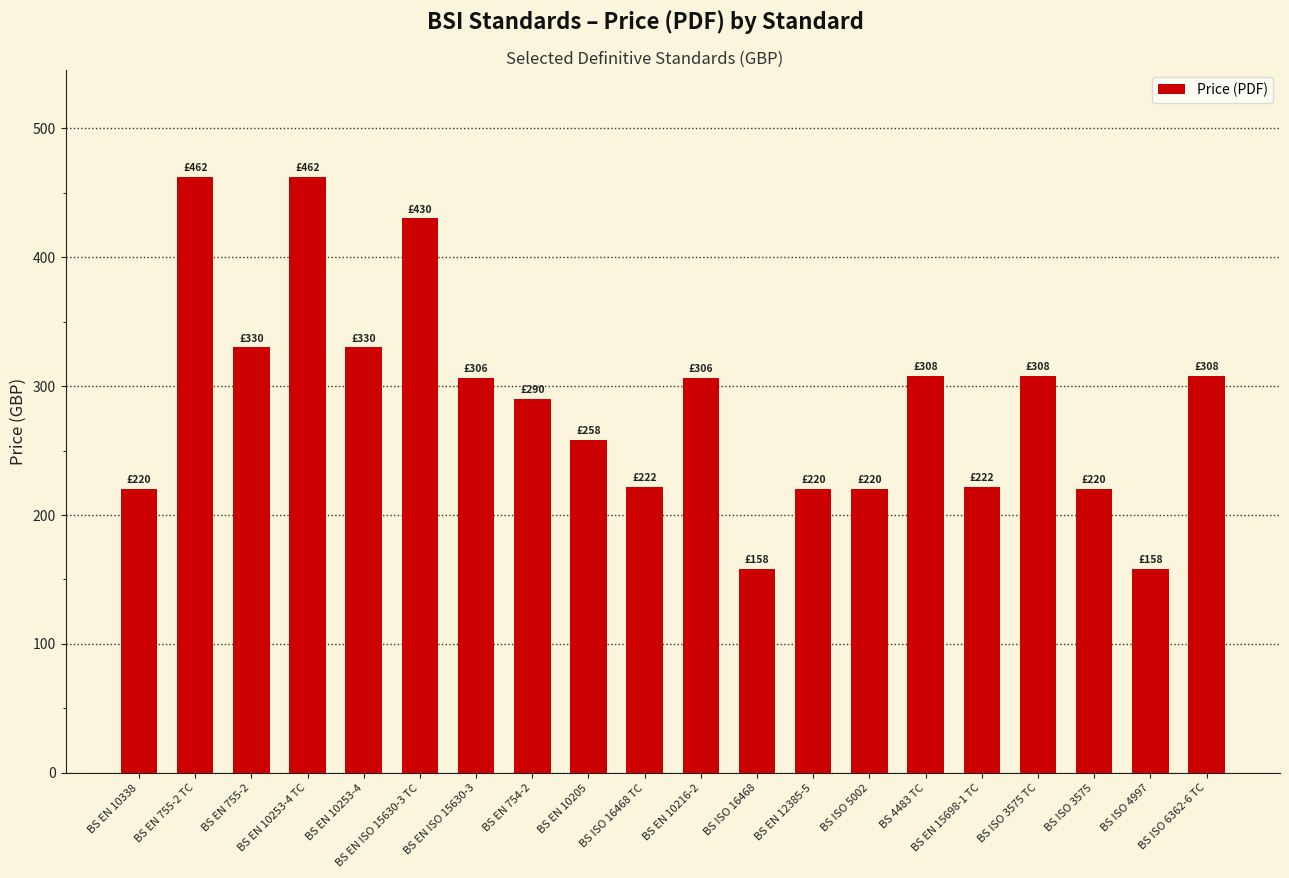

What is the ratio of the value at BS 4483 TC to the value at BS EN ISO 15630-3?

1.0